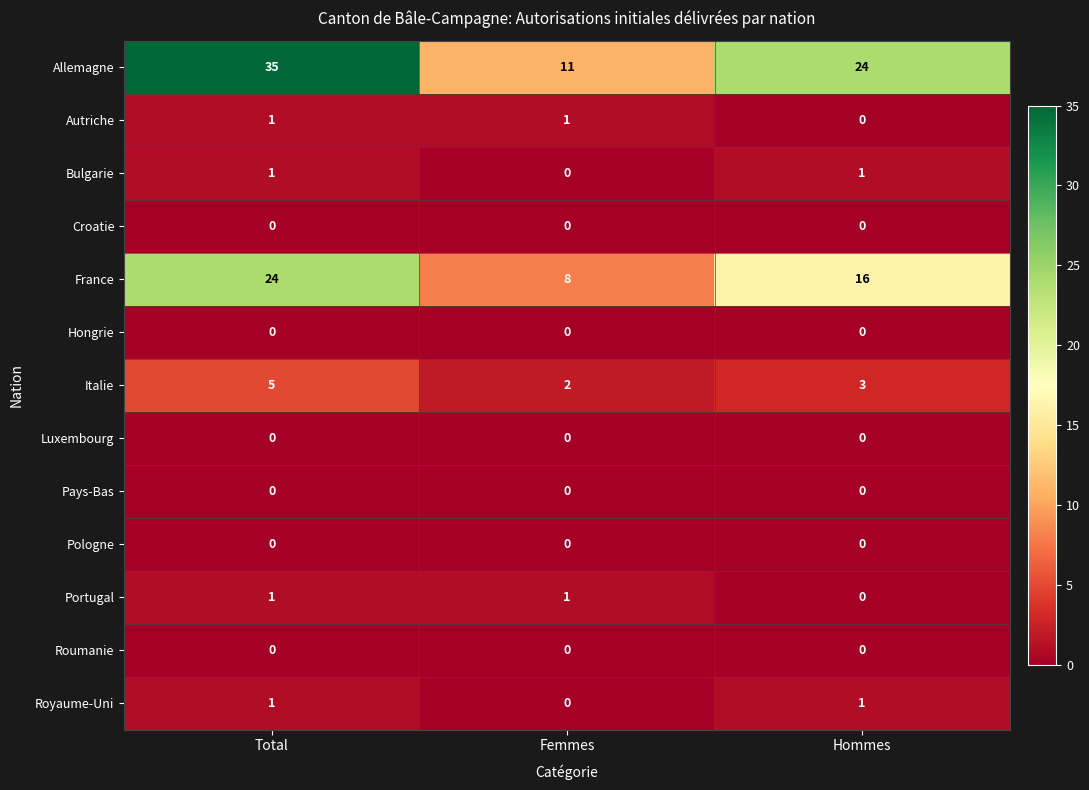

What is the maximum value shown in the chart?

35